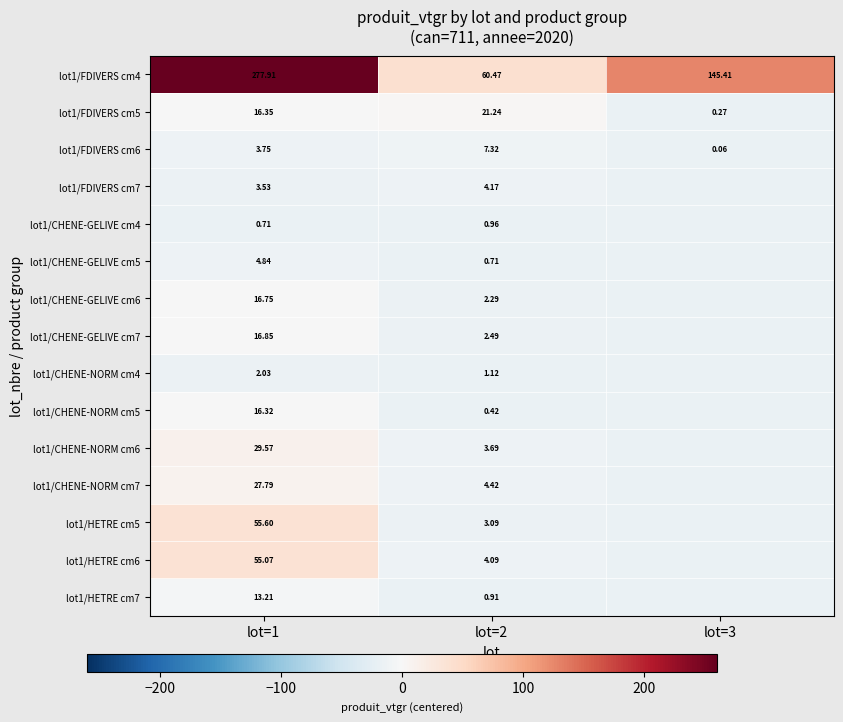

What is the maximum value shown in the chart?

260.1